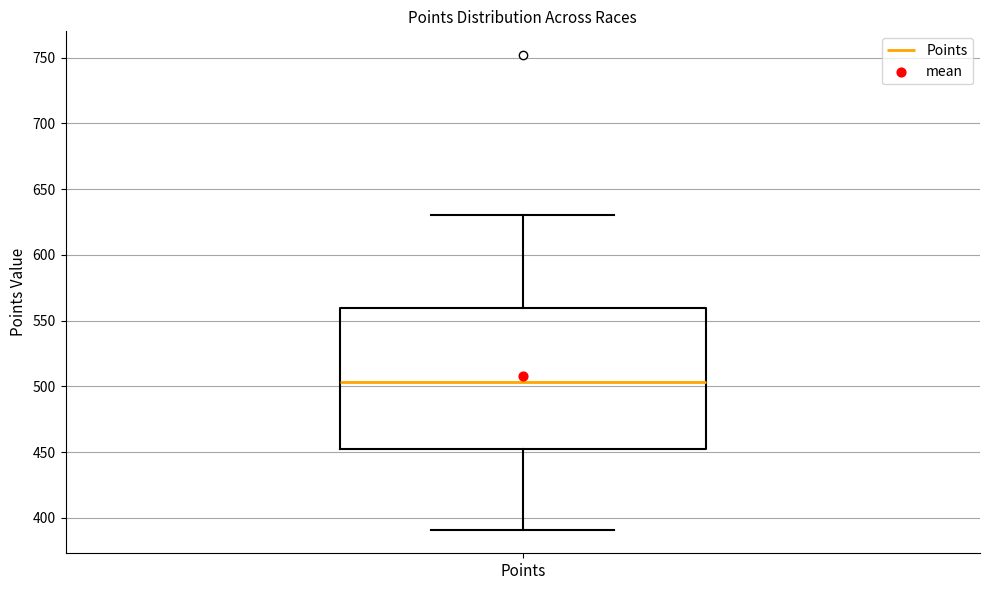

Where does the lower whisker of the box for Points end on the y-axis? The values are not printed on the chart, so give them approximately, as read against the axis.

390